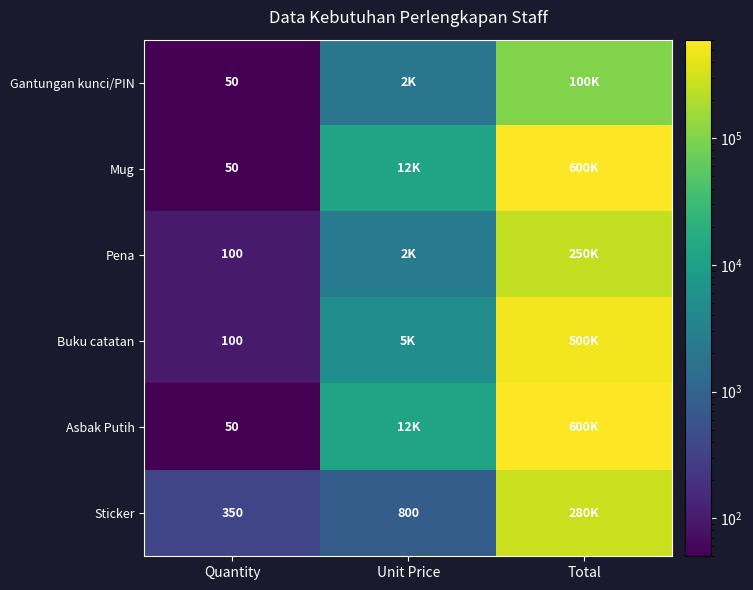

True or false: Sticker has a value of 350 at Quantity.

True